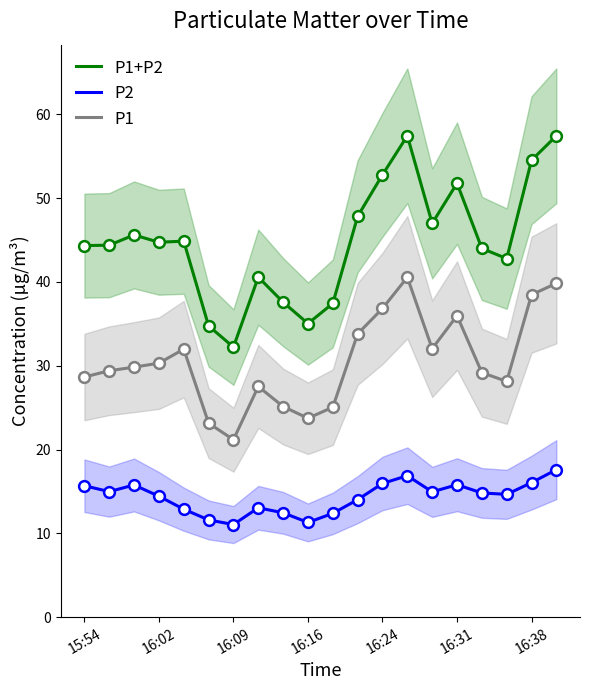

Which series contains the lowest Y value?

P2